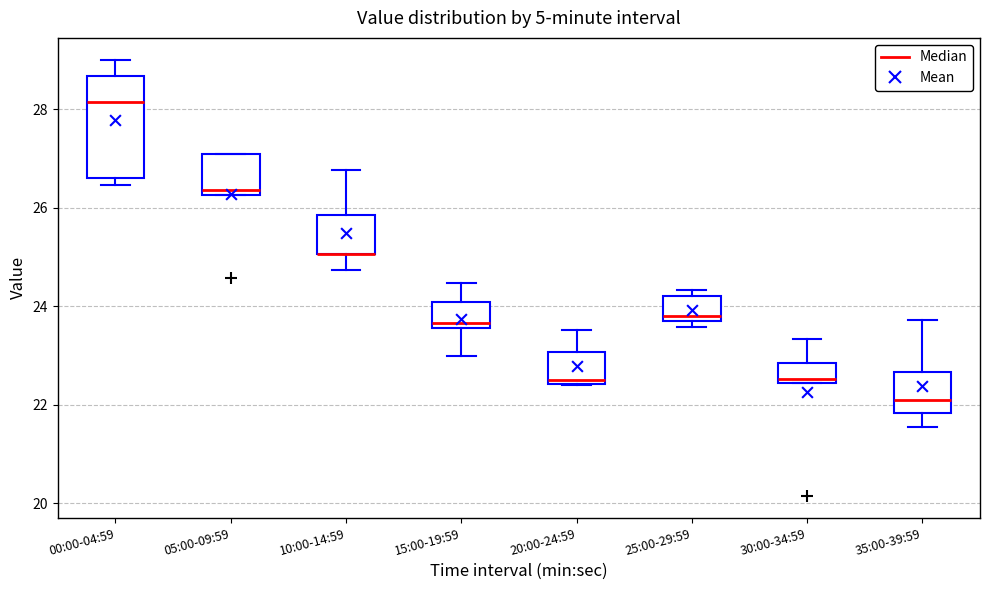

Which box is the tallest, from its lower edge to its upper edge?

00:00-04:59